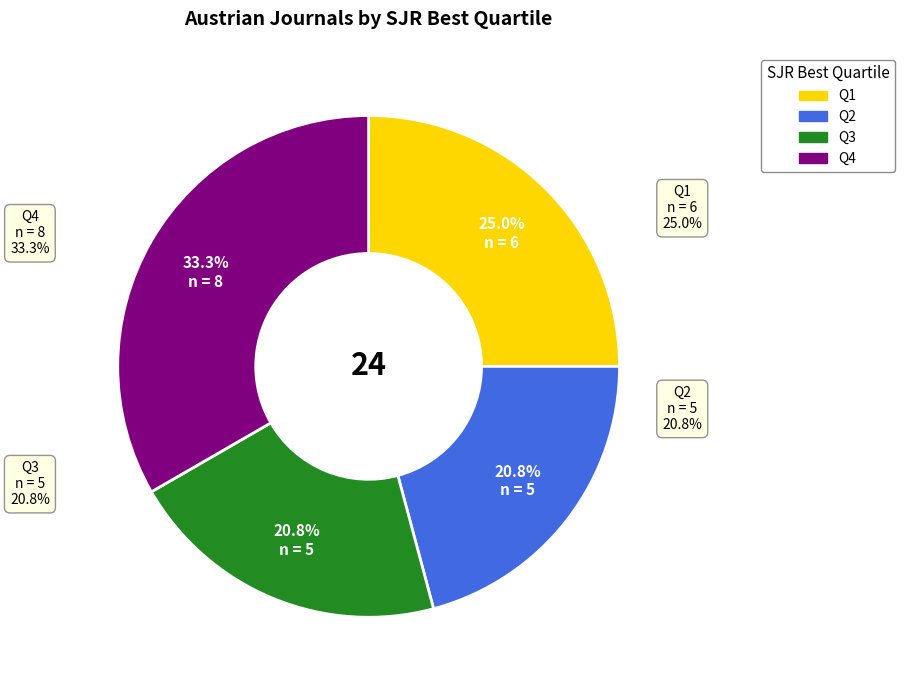

The Q4 slice represents 39% of the pie. True or false?

False